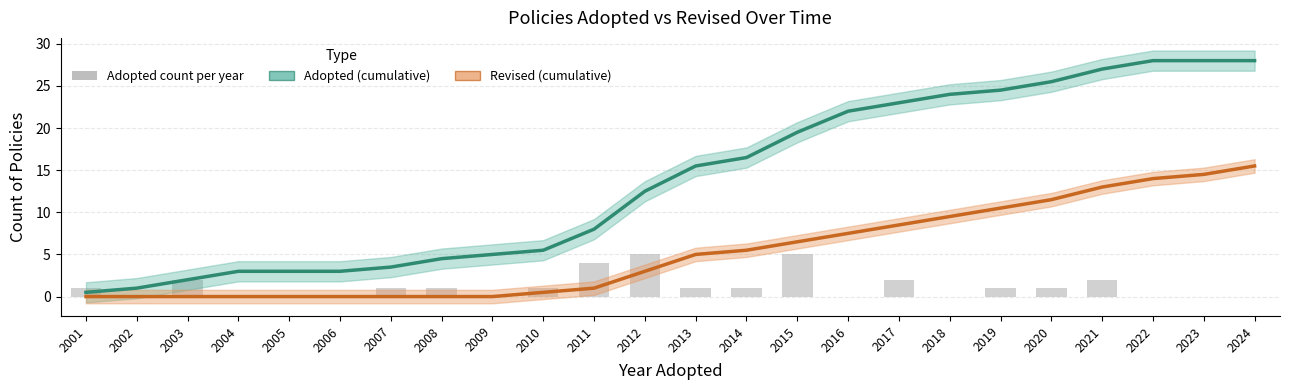

What is the greatest value displayed?

28.0